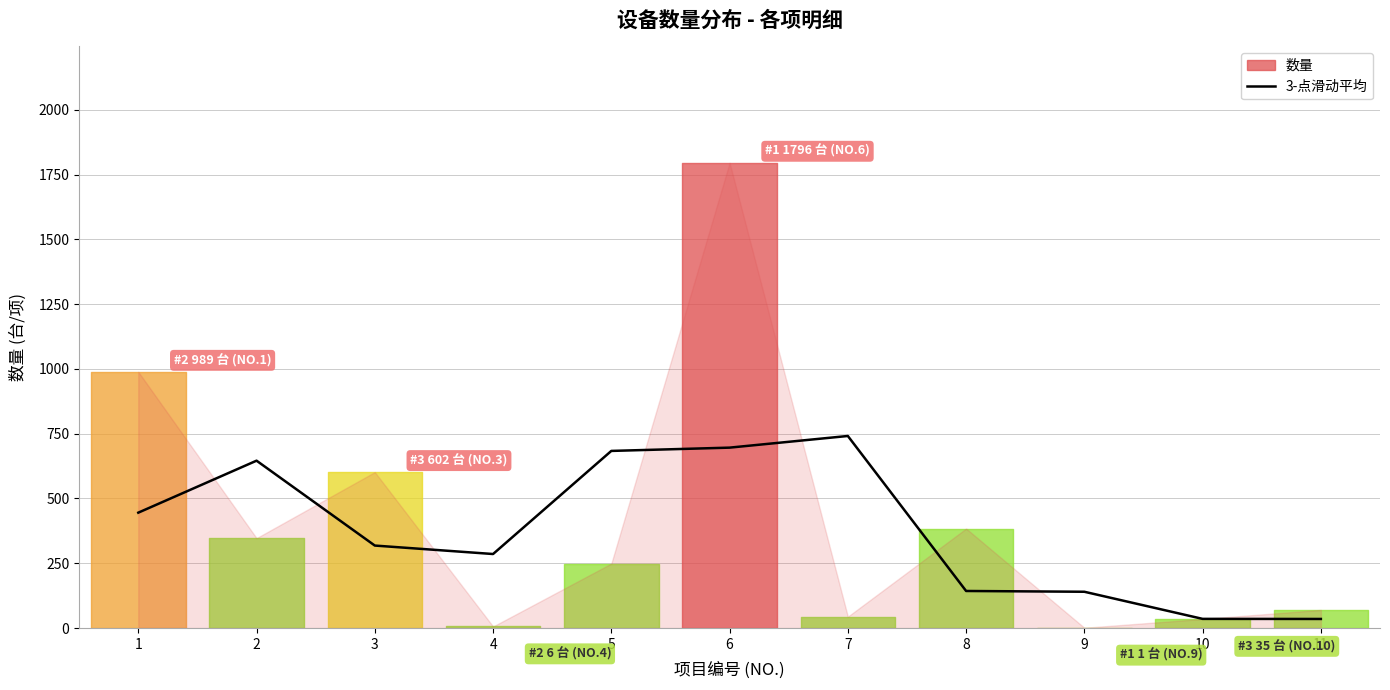

What is the change in value from 4 to 7?

+455.7